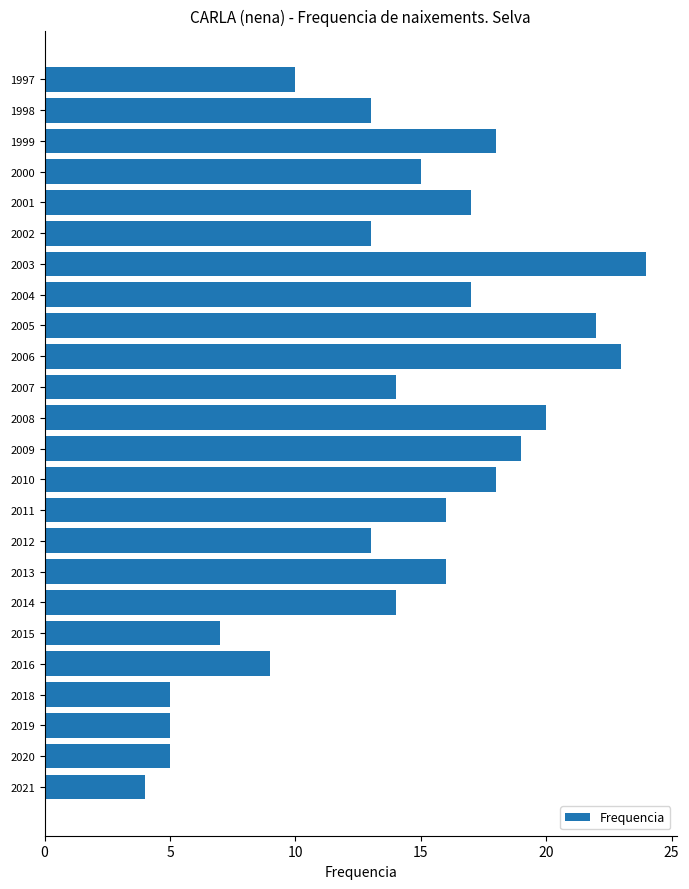

The chart shows a value of 13 at 1998. True or false?

True